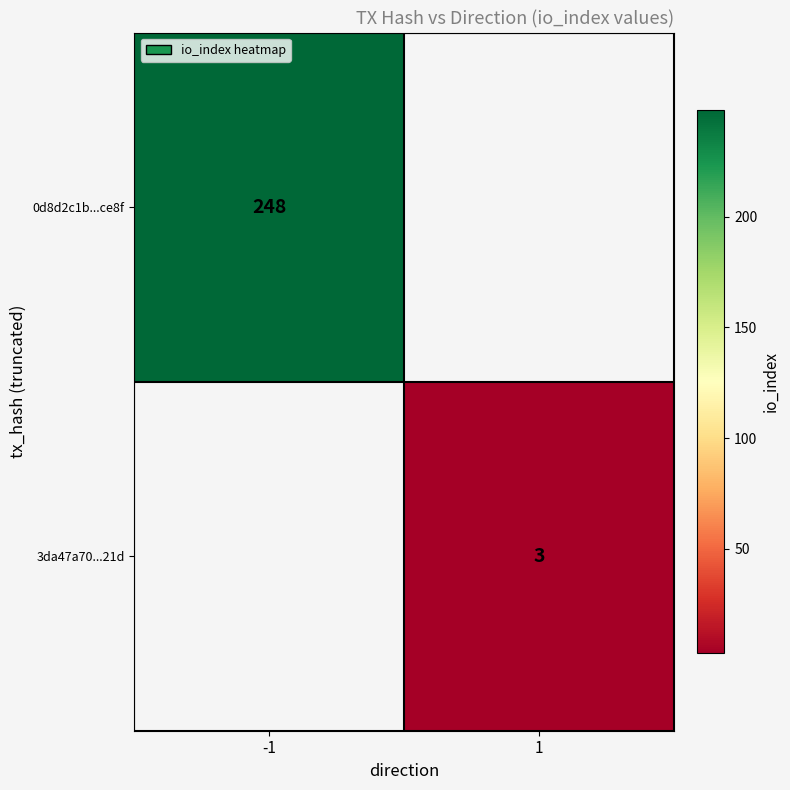

Is it true that 3da47a70...21d equals 3 at 1?

True